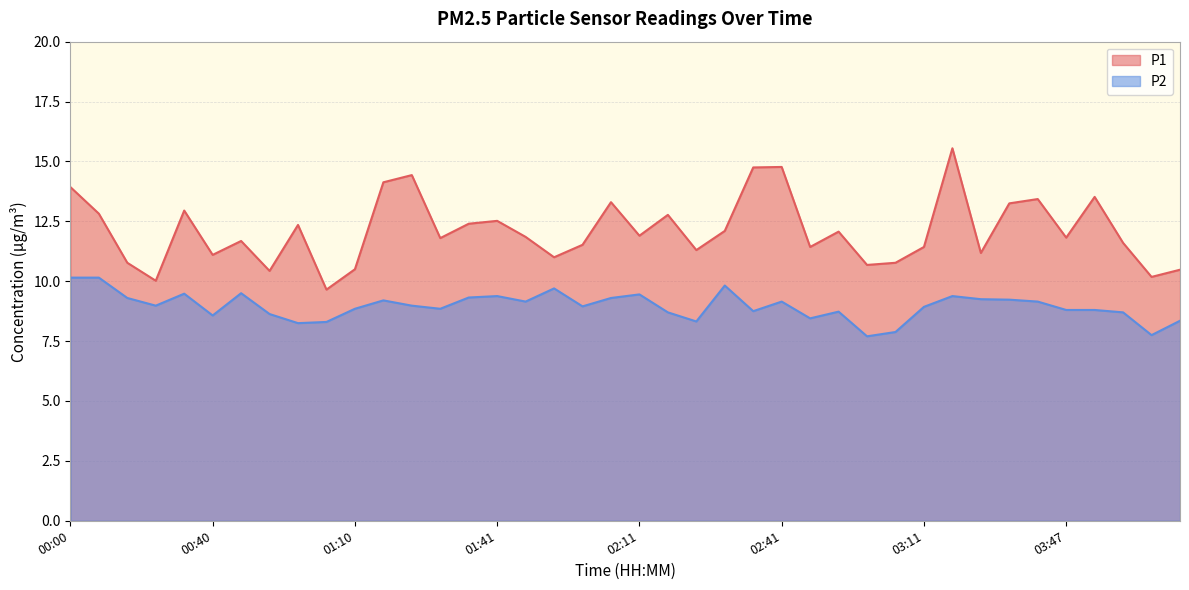

Between 01:25 and 03:11, which series saw the biggest shift?

P1